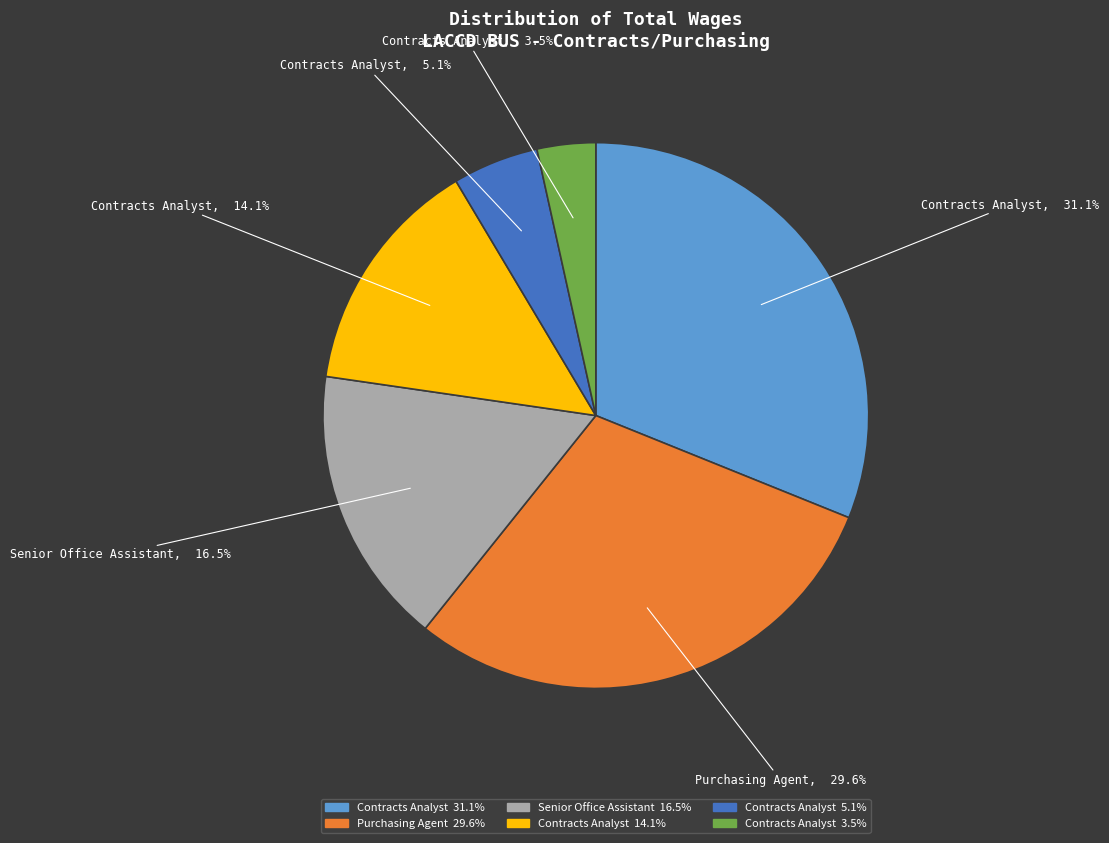

How many slices are in this pie chart?

6